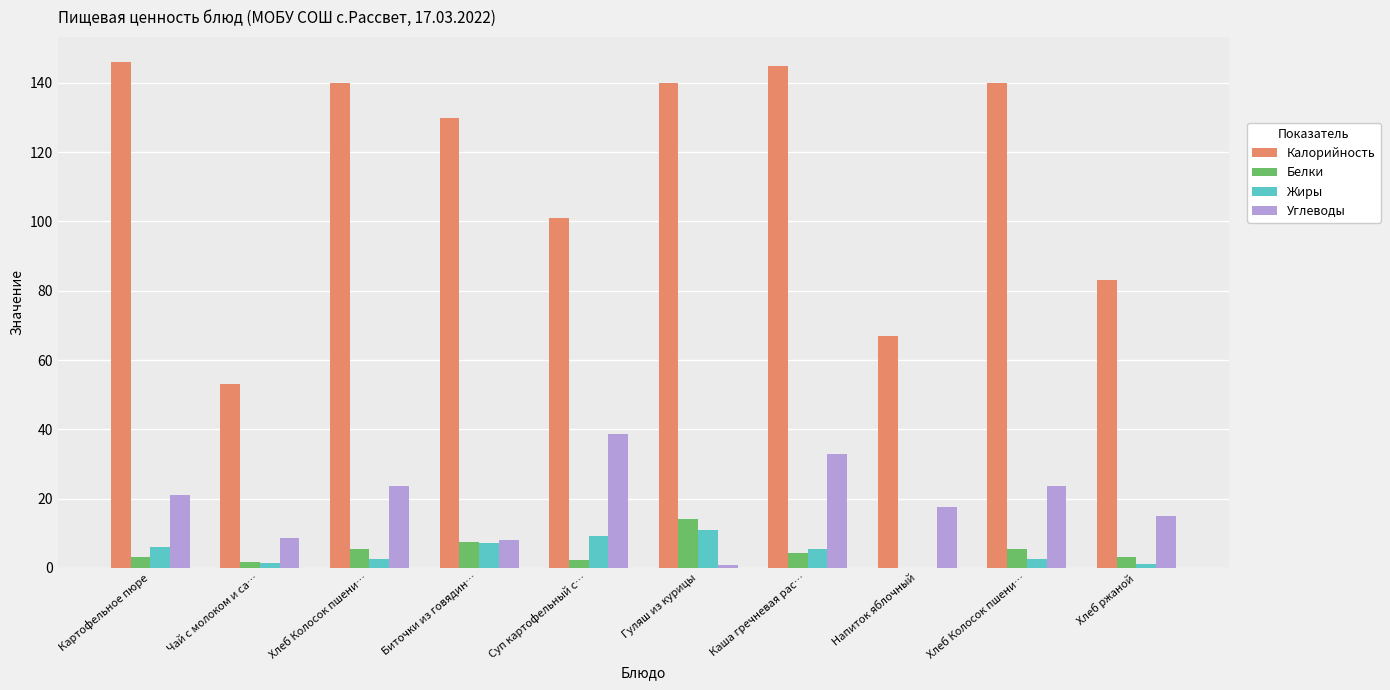

At how many categories does at least one series exceed 34?

10